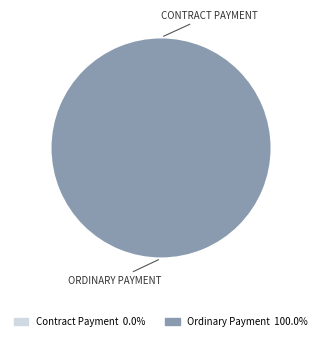

Combined, do Contract Payment and Ordinary Payment account for over 50%?

Yes